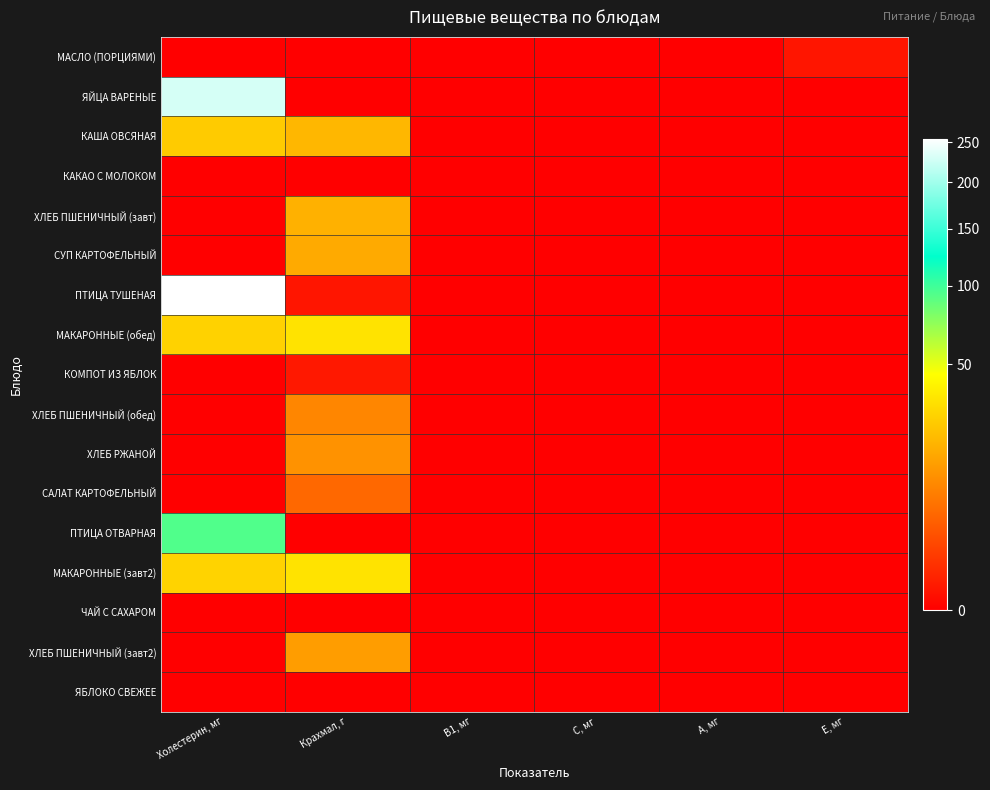

What is the total value across all series at Крахмал, г?

161.5